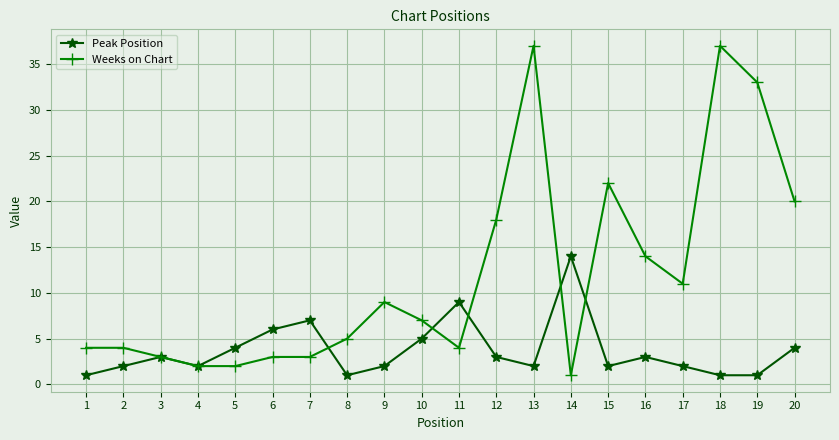

What is the greatest value displayed?

37